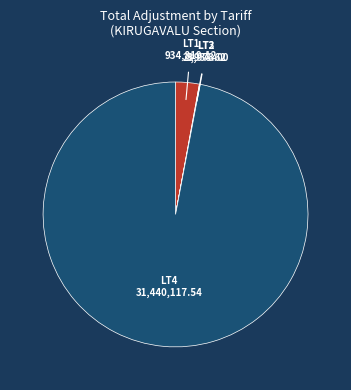

Does any single category account for the majority?

Yes